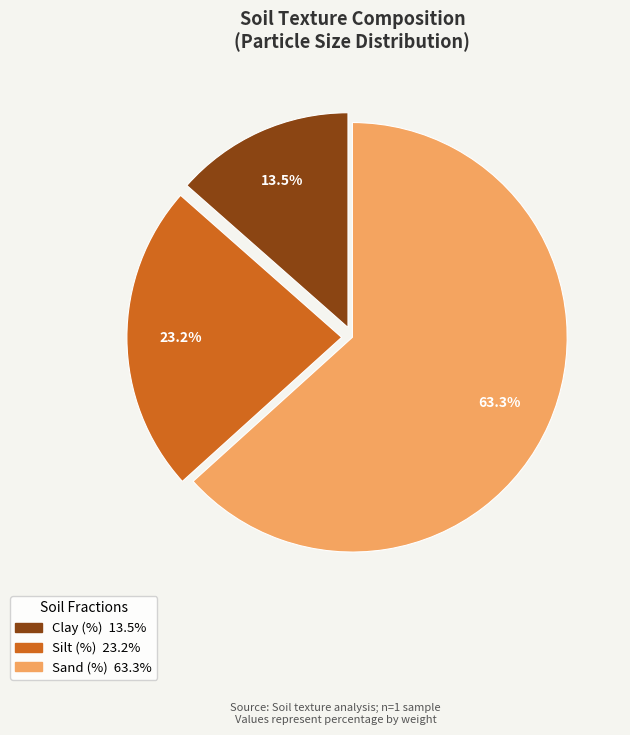

Between Silt (%) and Clay (%), which is larger?

Silt (%)